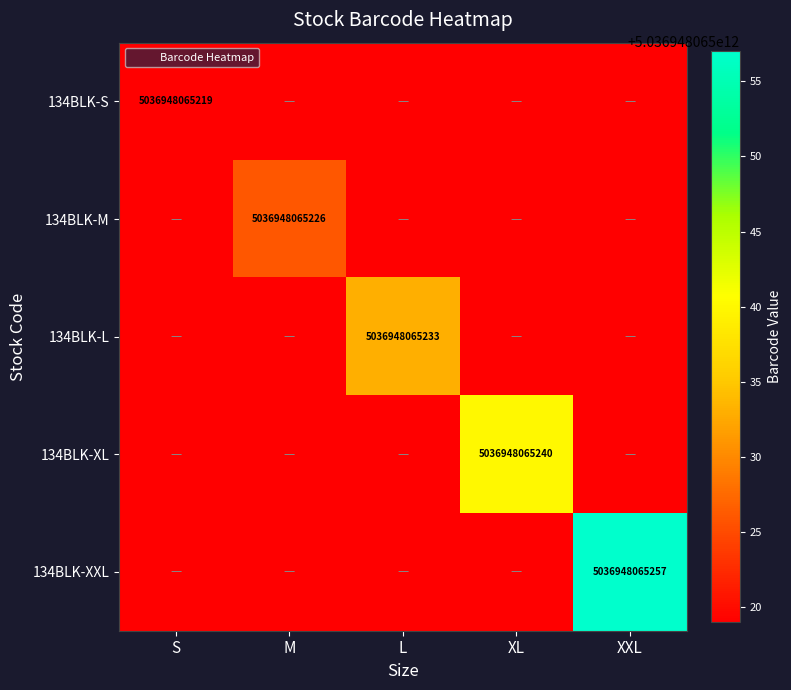

Rank the categories by 134BLK-S value from lowest to highest.

M, L, XL, XXL, S